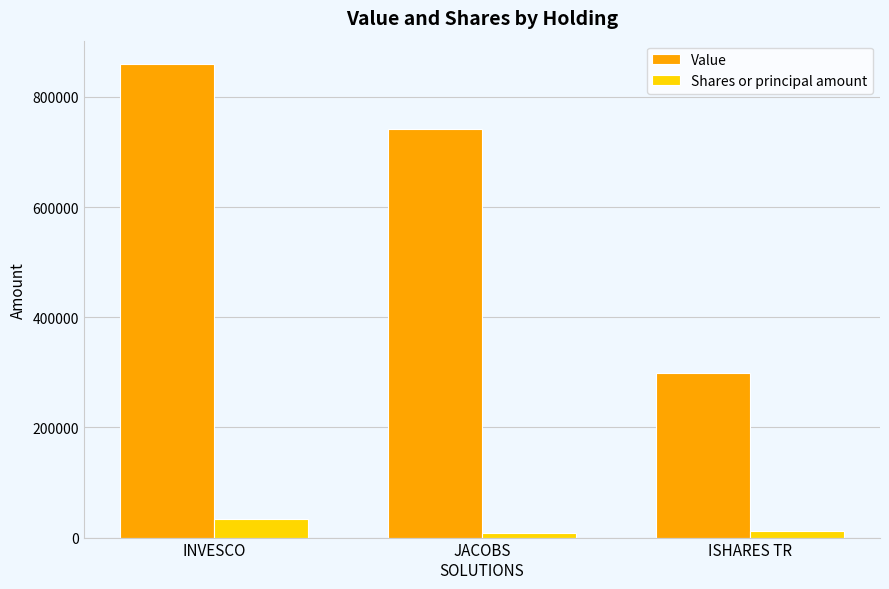

Which category has the highest value in the Value series?

INVESCO